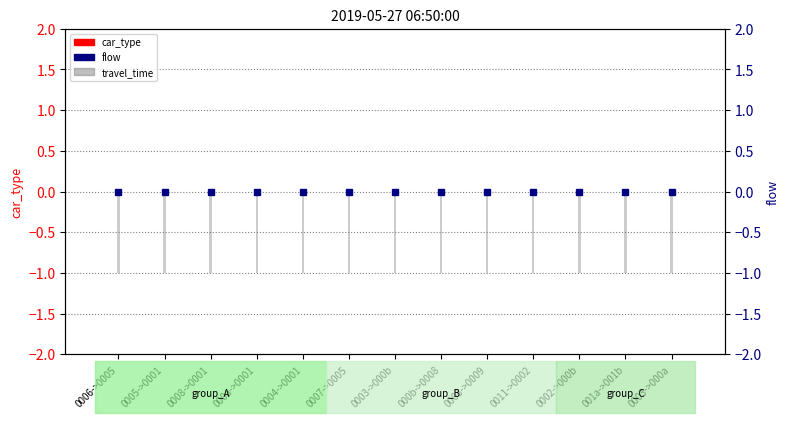

Which series has the largest total across all categories?

car_type